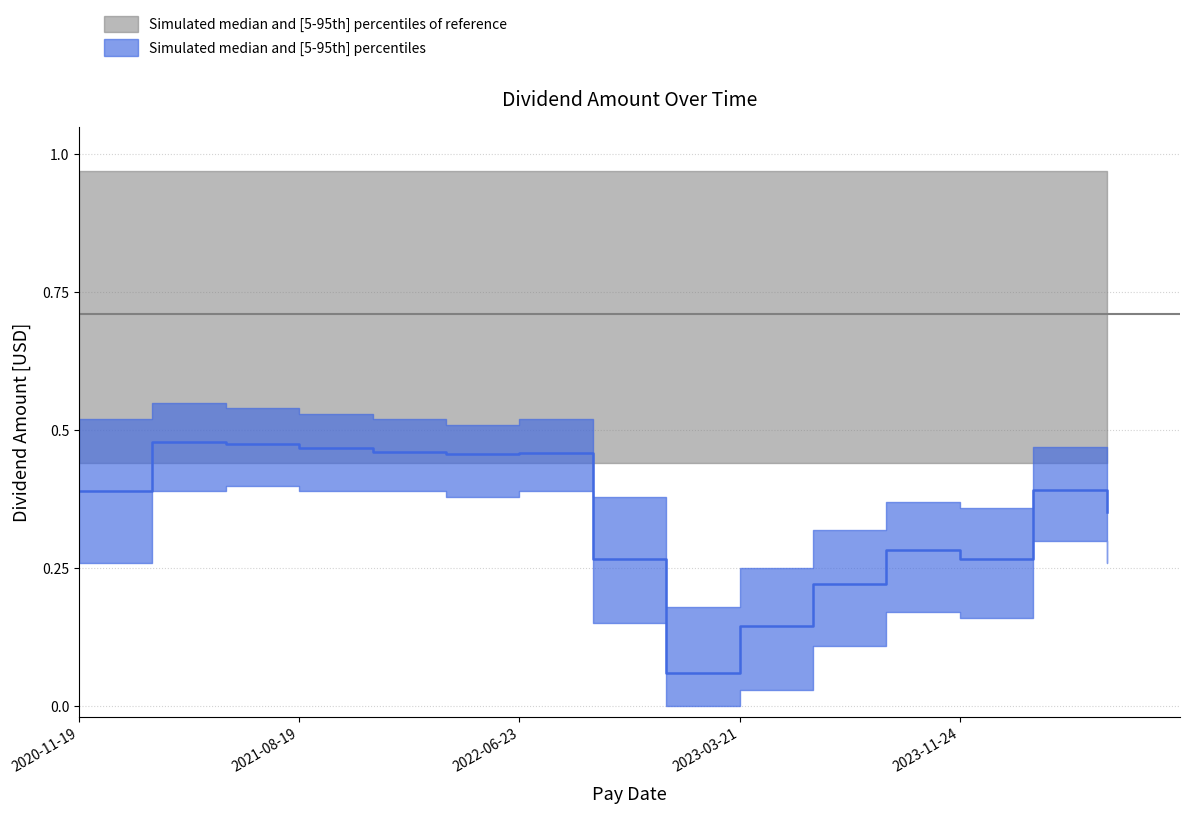

What is the difference between the values at 2022-06-23 and 2023-11-24?

0.2